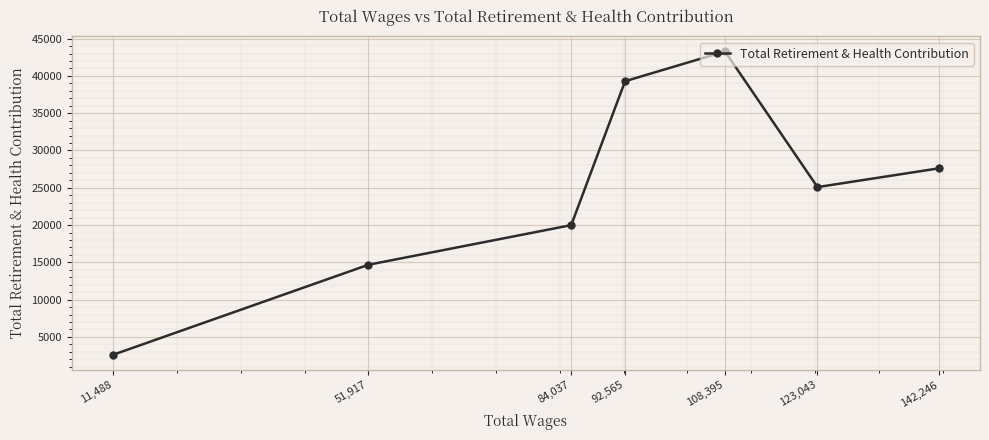

How many distinct data groups are displayed?

1